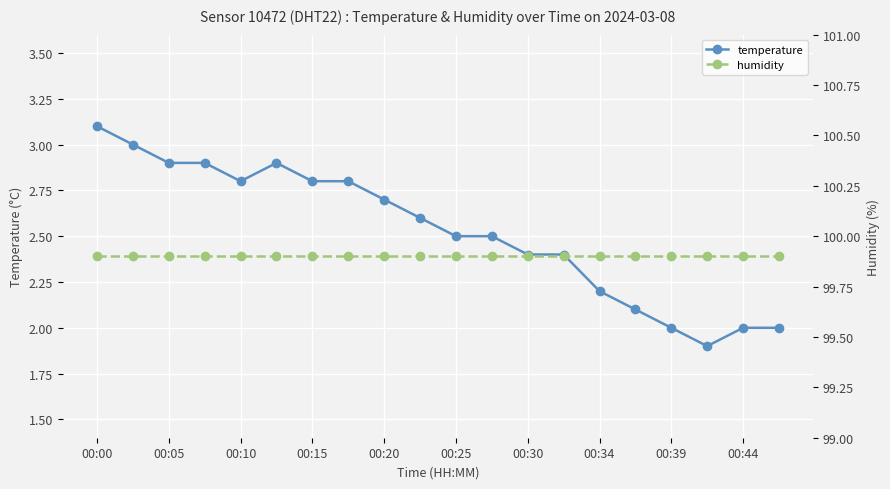

Rank the series by their average value, from lowest to highest.

temperature, humidity